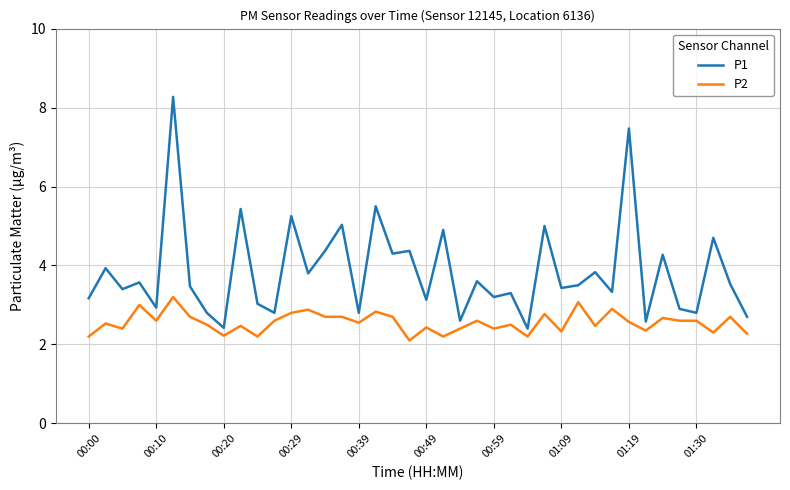

What is the minimum value shown in the chart?

2.1